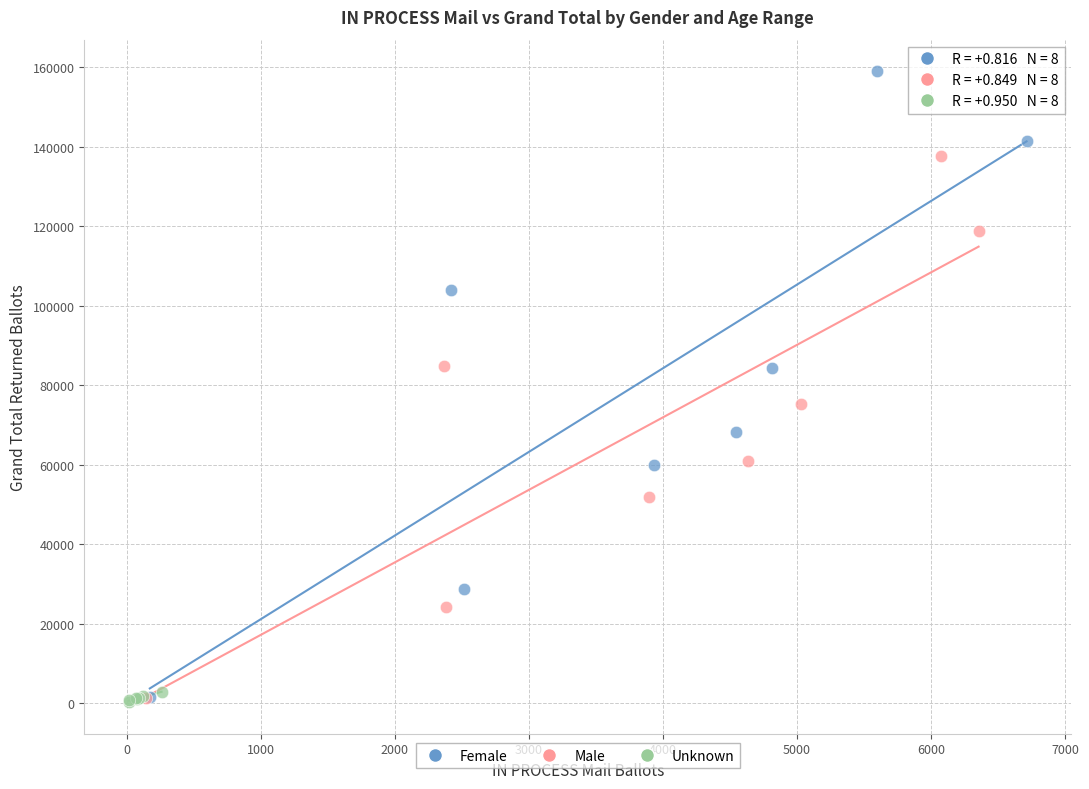

Which series has the widest spread of Y values?

Female